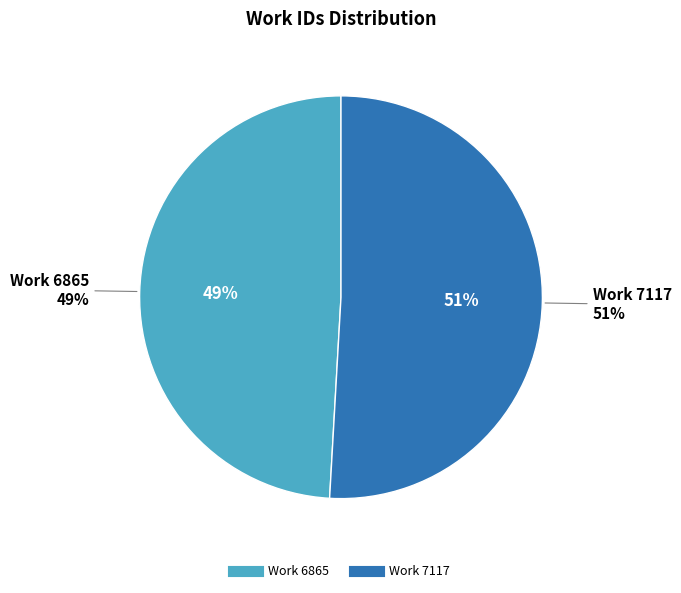

Is it true that Work 7117 is 42% of the pie?

False